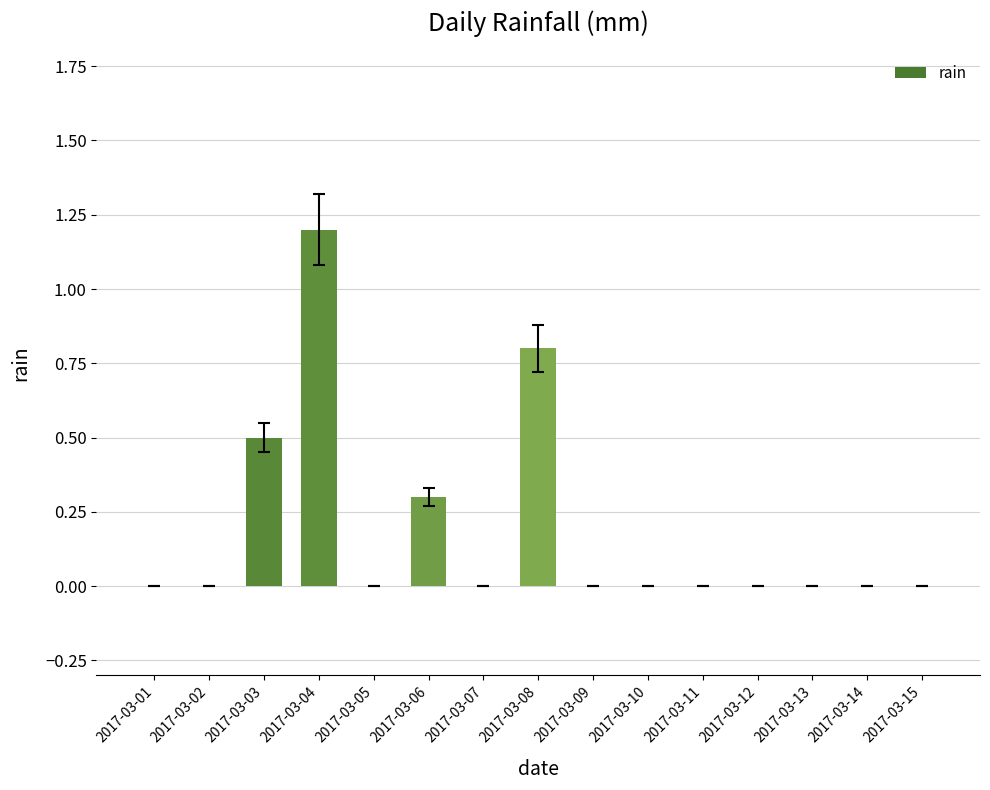

True or false: the data shows 0.5 at 2017-03-01.

False